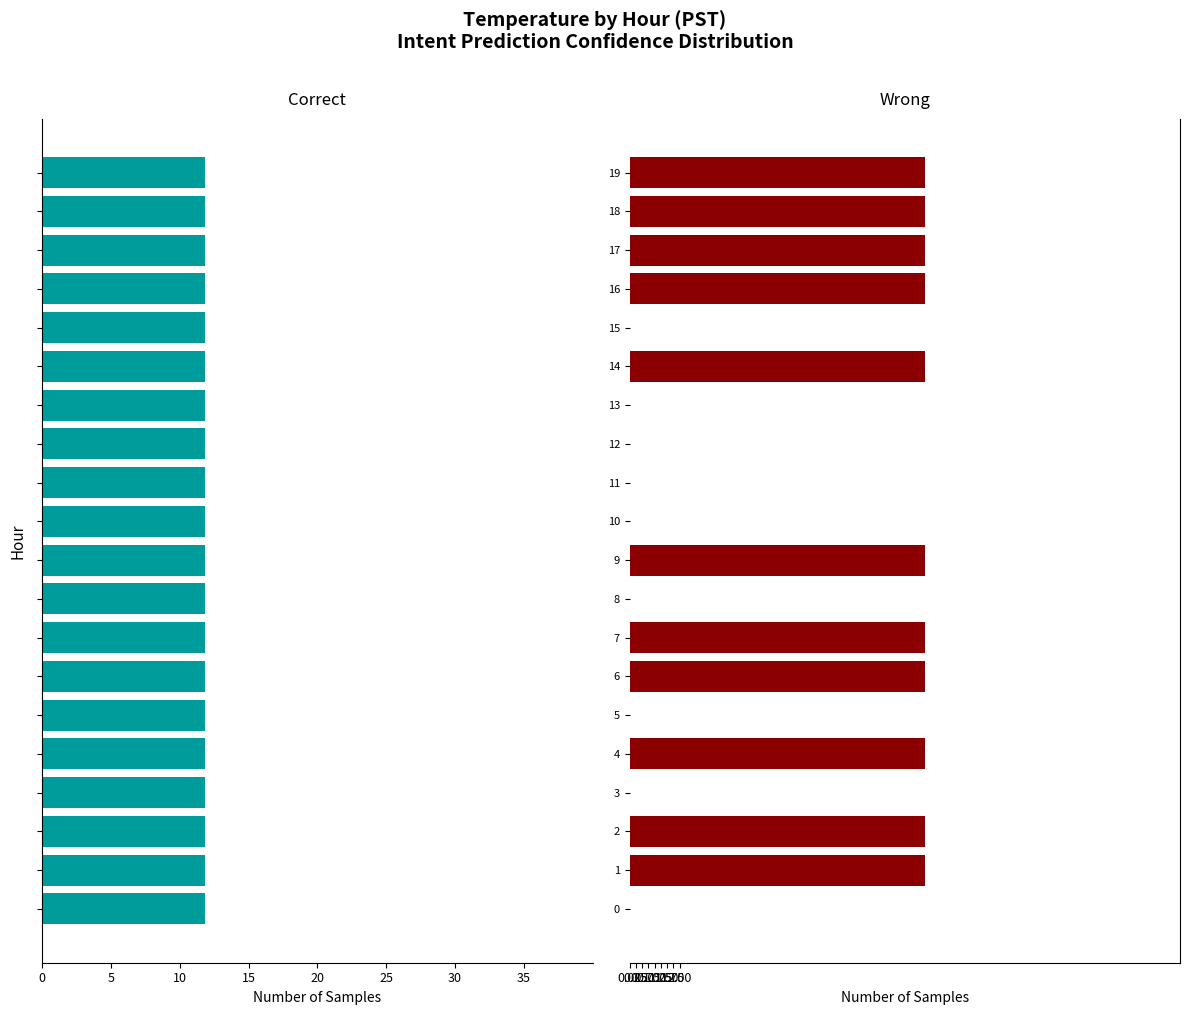

What is the sum of the Wrong values at 17 and 13?

11.8